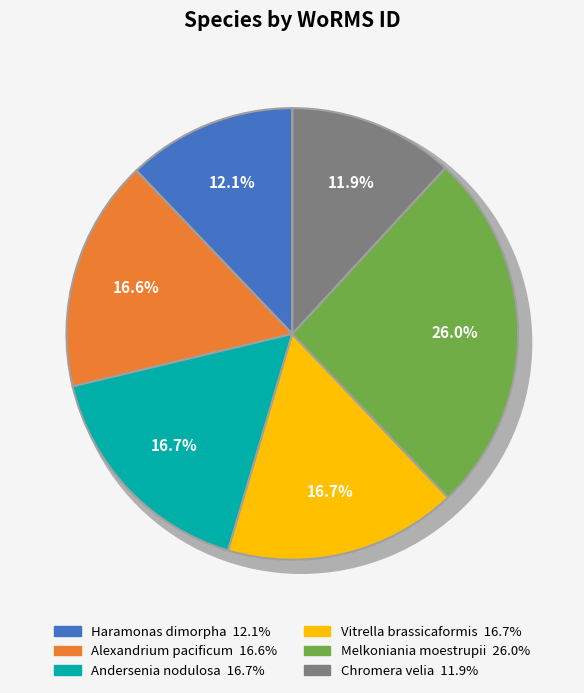

Rank the categories by value from lowest to highest.

Chromera velia, Haramonas dimorpha, Alexandrium pacificum, Andersenia nodulosa, Vitrella brassicaformis, Melkoniania moestrupii